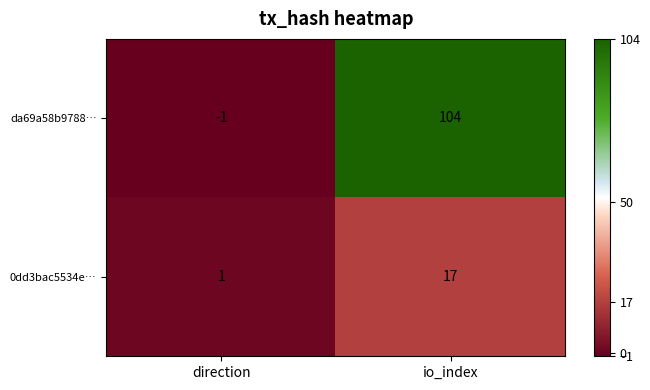

Is it true that da69a58b9788… equals -1 at direction?

True